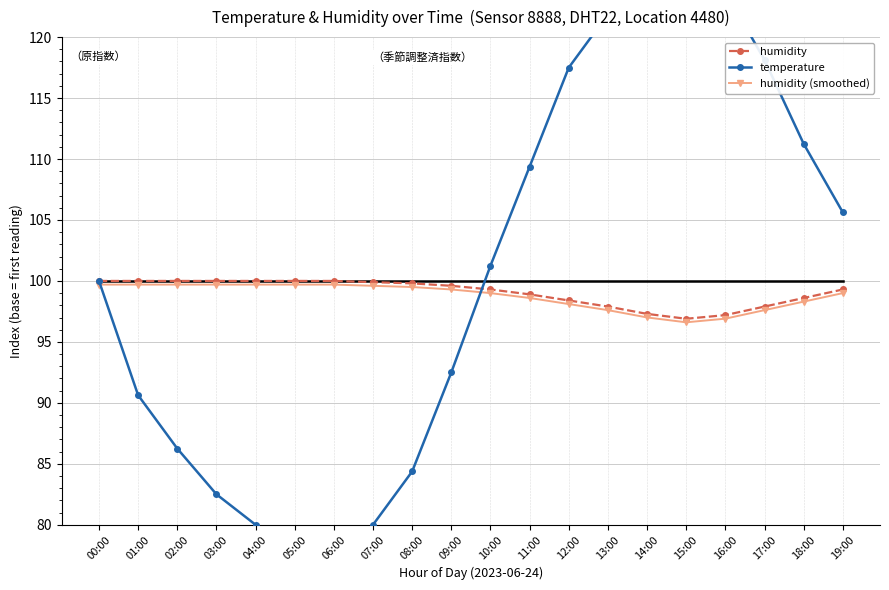

Which series has the largest range (max minus min)?

temperature